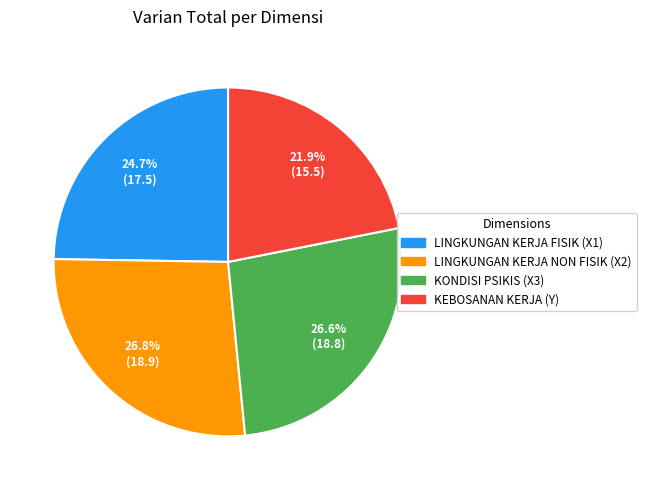

Does KONDISI PSIKIS (X3) account for over 50% of the chart?

No